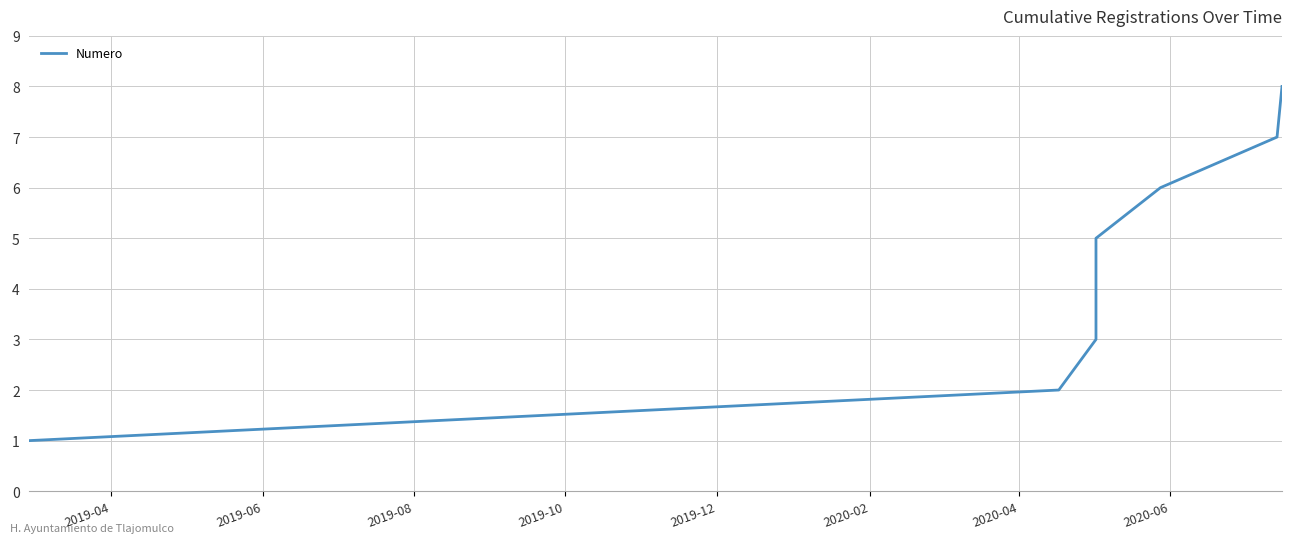

Reading left to right, list all the values displayed in this chart.

1	2	3	4	5	6	7	8